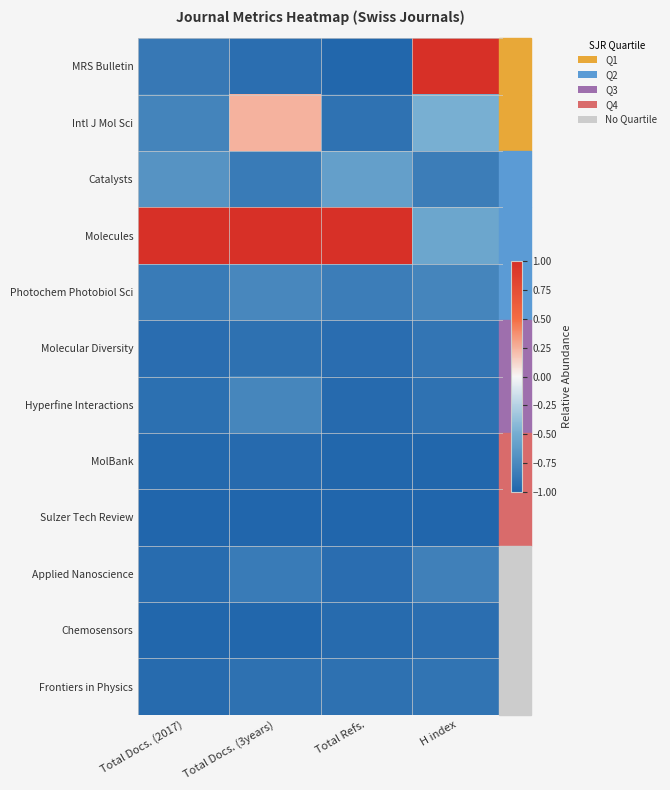

List the series in order of their peak value, lowest first.

Sulzer Tech Review, MolBank, Chemosensors, Frontiers in Physics, Molecular Diversity, Applied Nanoscience, Hyperfine Interactions, Photochem Photobiol Sci, Catalysts, Intl J Mol Sci, MRS Bulletin, Molecules